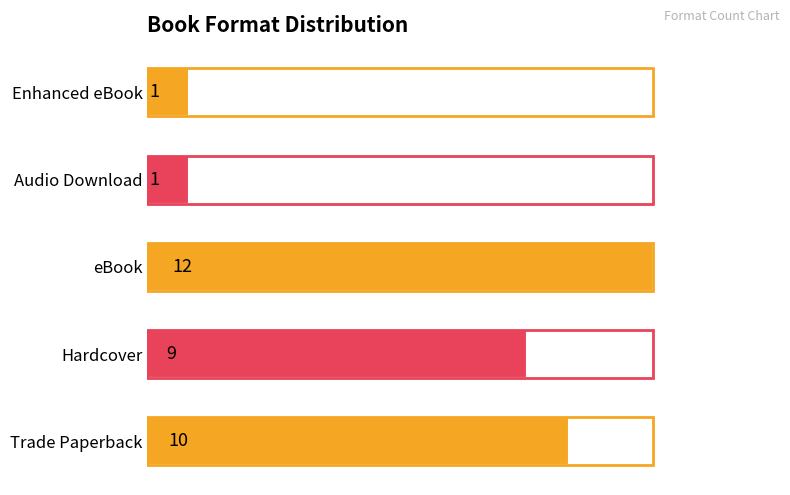

Approximately how many times larger is the value at eBook compared to Hardcover?

1.3